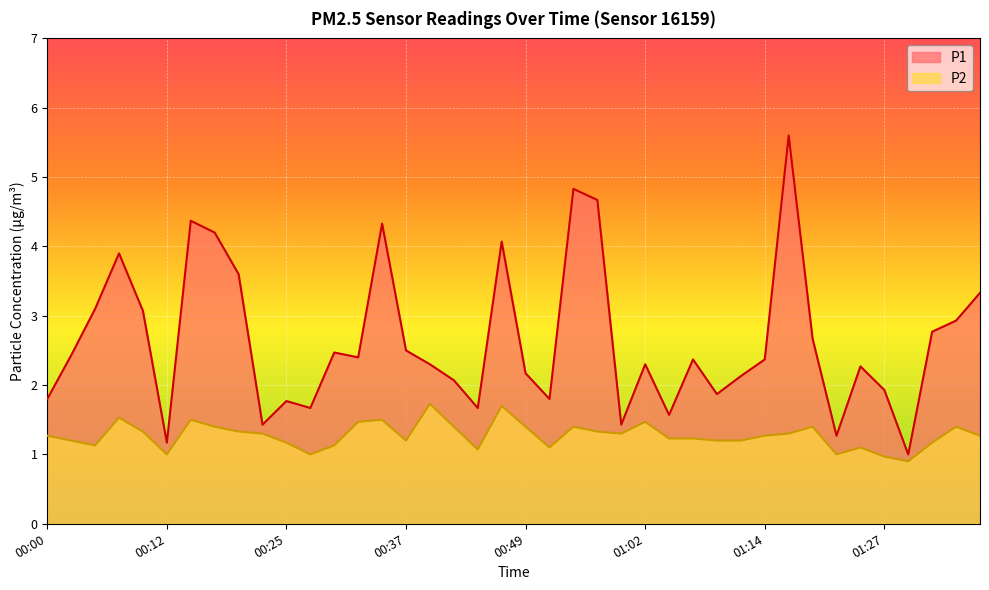

True or false: P2 and P1 intersect in this chart.

False